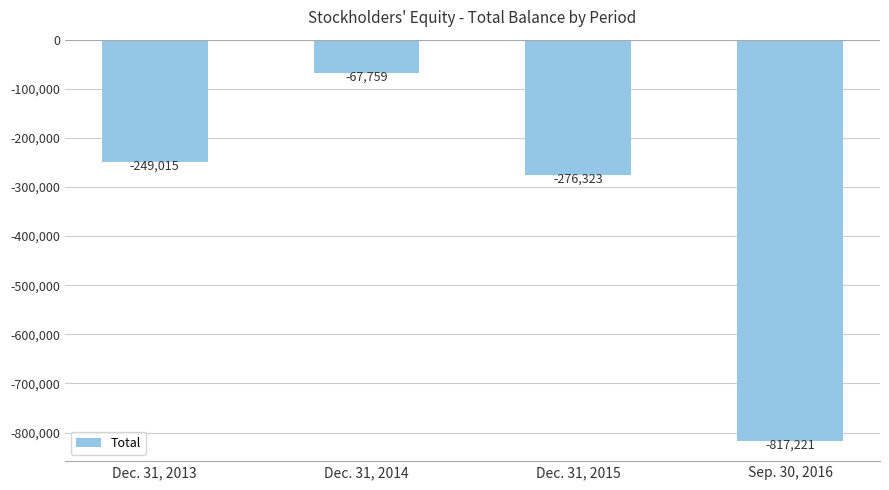

At which category does the chart reach its minimum across all series?

Sep. 30, 2016